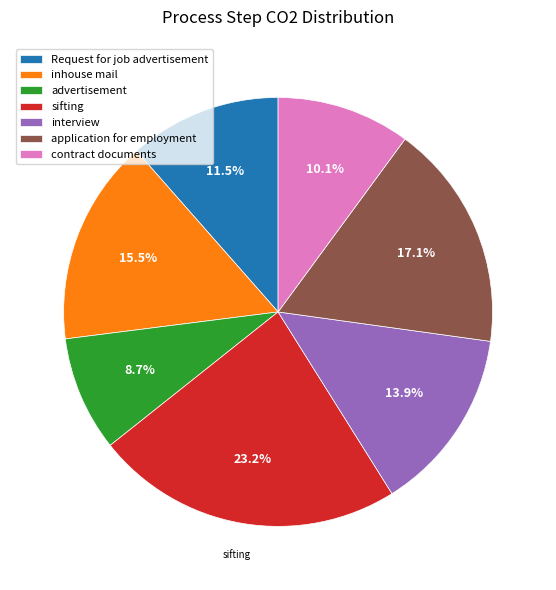

What is the total percentage of inhouse mail and Request for job advertisement?

27.0%